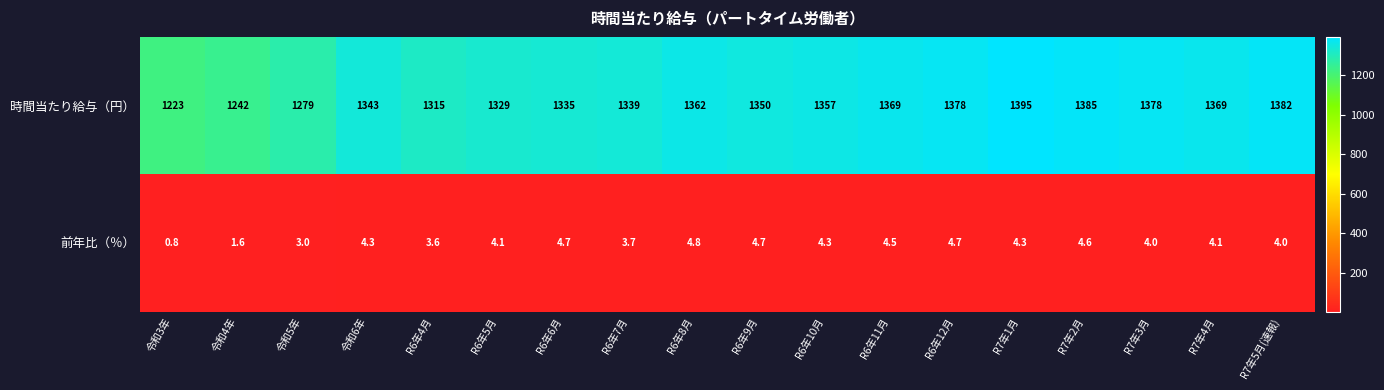

Count the number of categories in the chart.

18